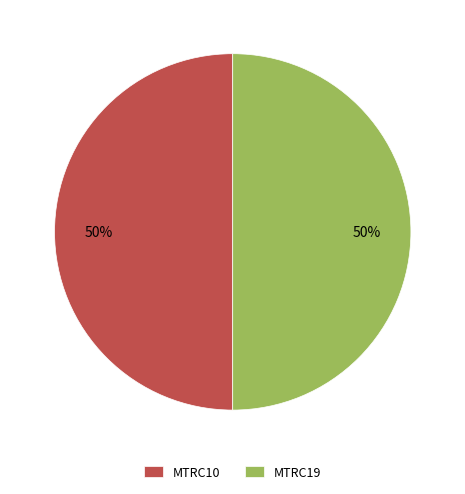

The MTRC19 slice represents 50% of the pie. True or false?

True